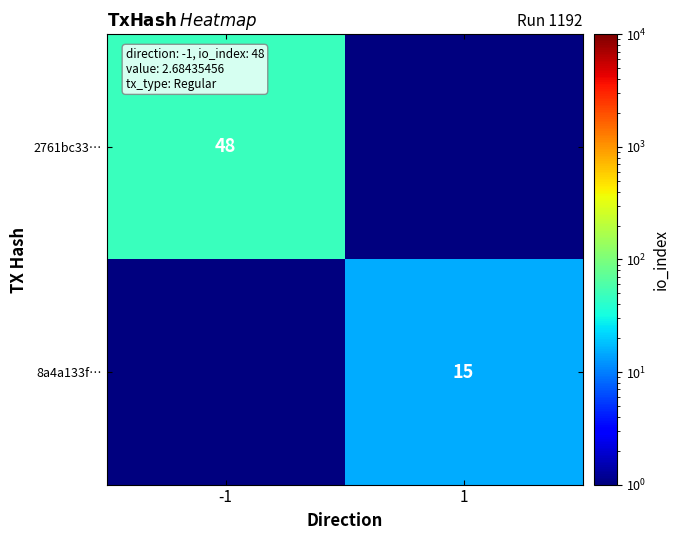

Is it true that 8a4a133f… equals 15.0 at 1?

True